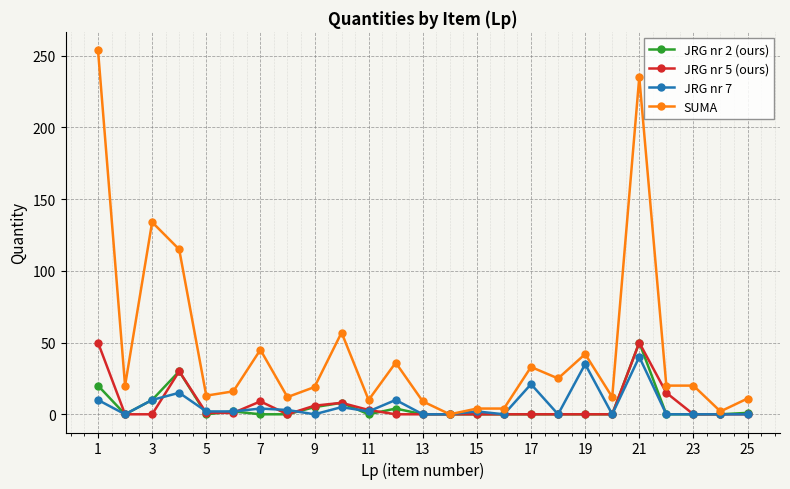

Which series has the largest total across all categories?

SUMA